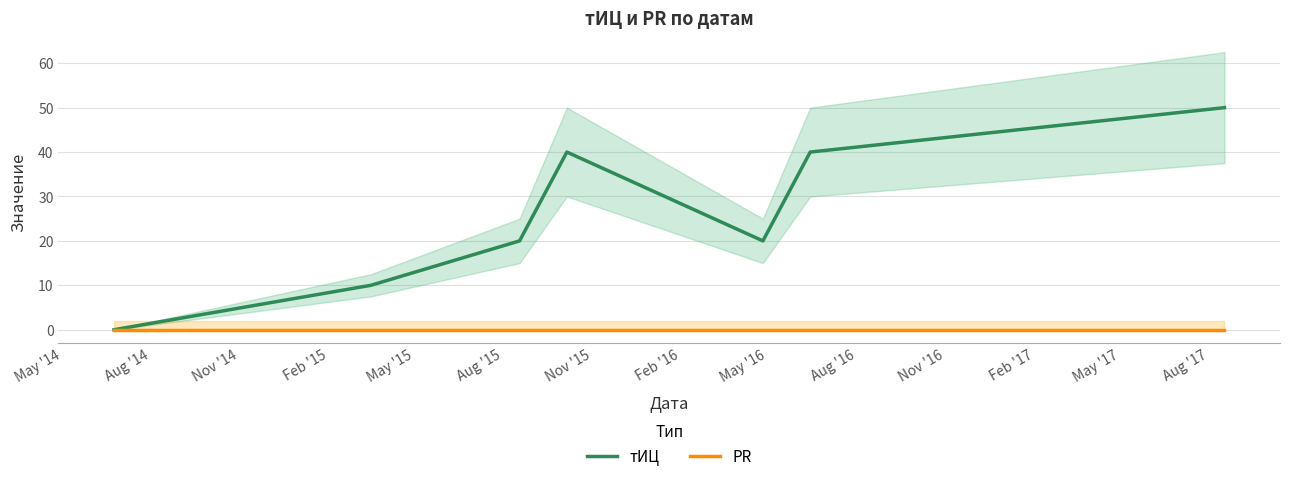

True or false: PR and тИЦ cross at least once.

False